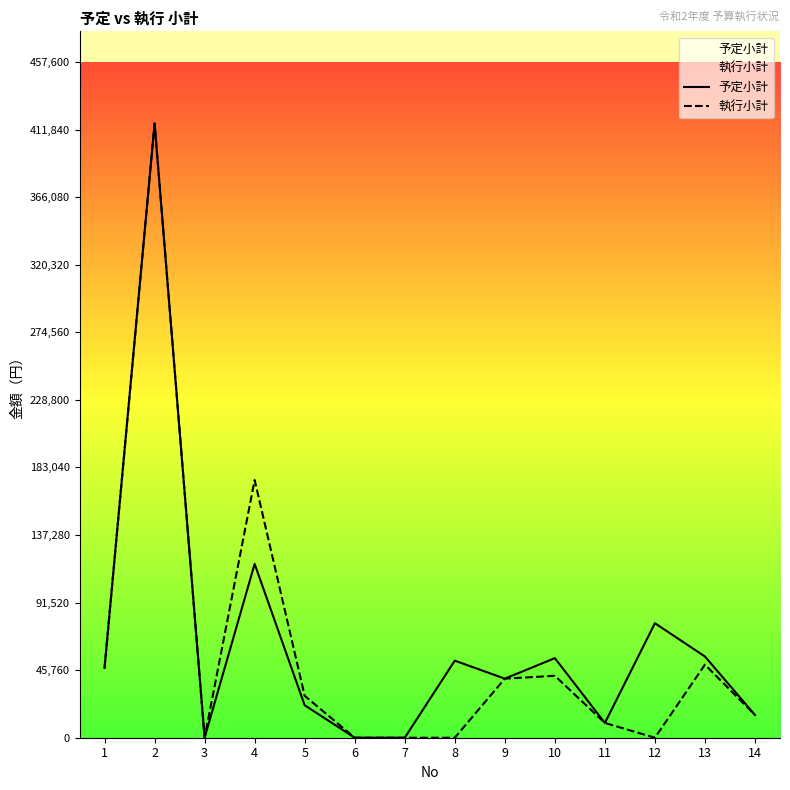

Where is the first local minimum for 予定小計?

3